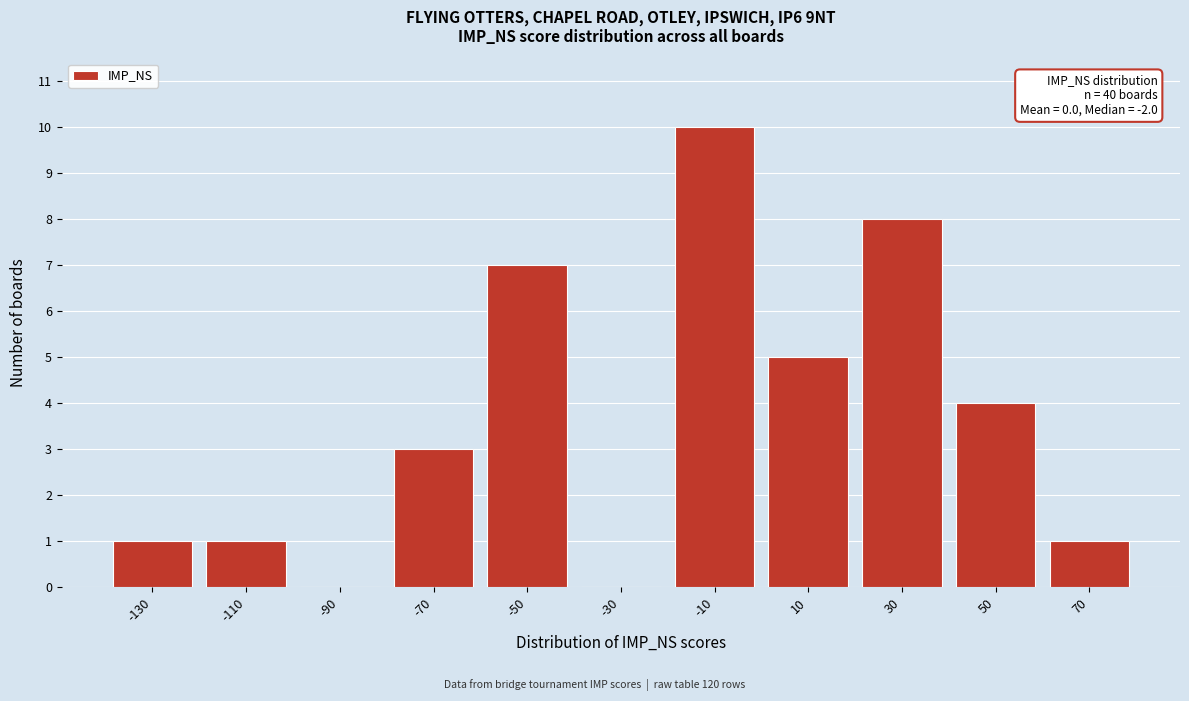

Reading right to left, extract all data points from this chart.

70=1	50=4	30=8	10=5	-10=10	-30=0	-50=7	-70=3	-90=0	-110=1	-130=1